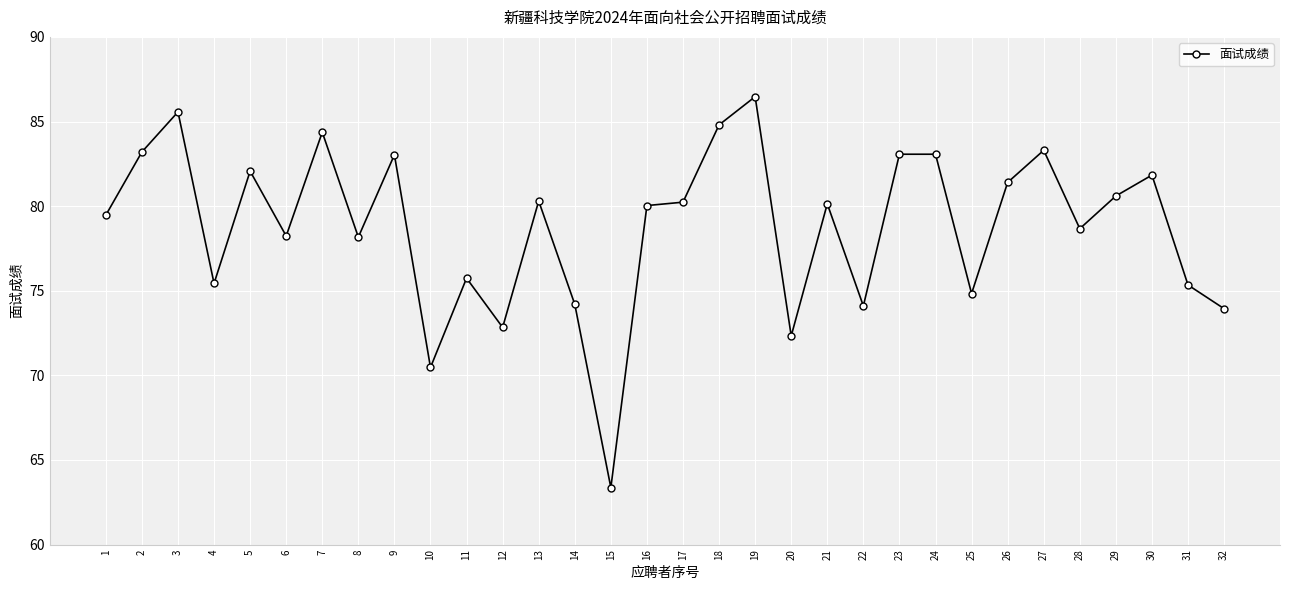

What is the maximum value shown in the chart?

86.5